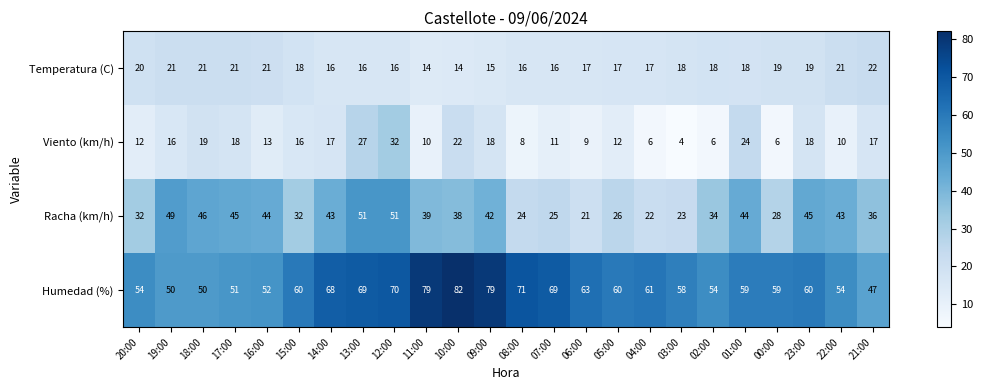

Rank the series at 19:00 from lowest to highest value.

Viento (km/h), Temperatura (C), Racha (km/h), Humedad (%)